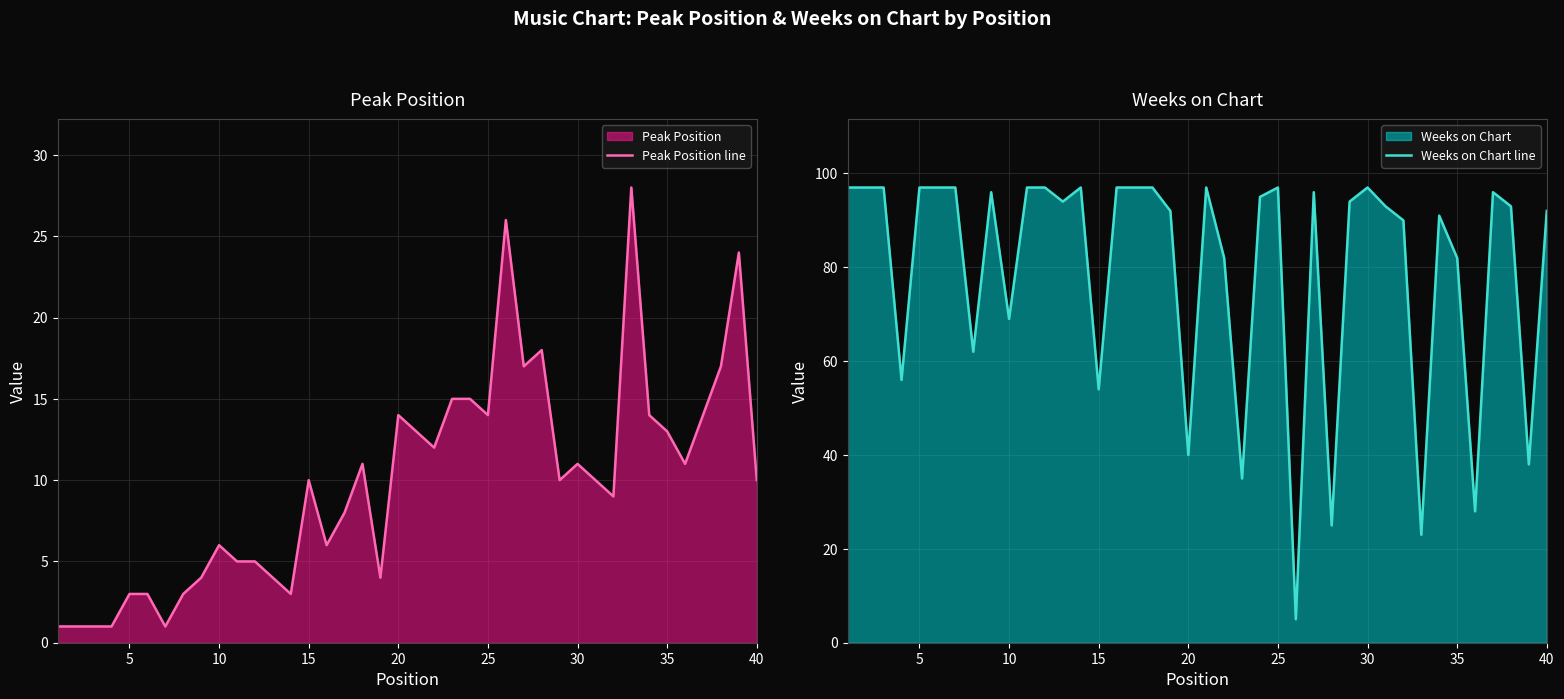

What is the maximum value for Peak Position line?

28